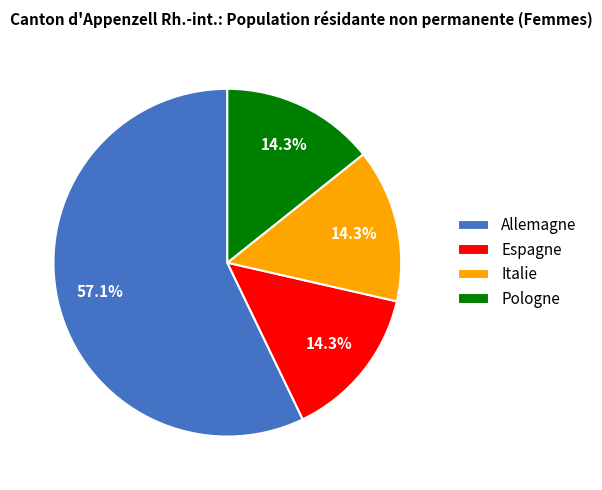

Combined, do Italie and Espagne account for over 50%?

No